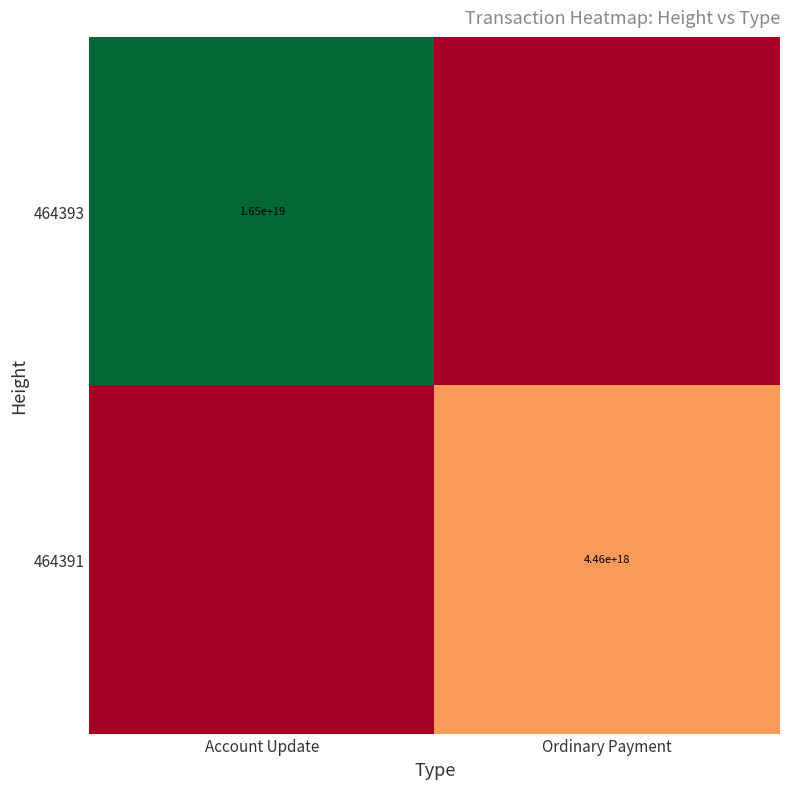

The 464393 series shows 16500000000000000000 at Account Update. True or false?

True